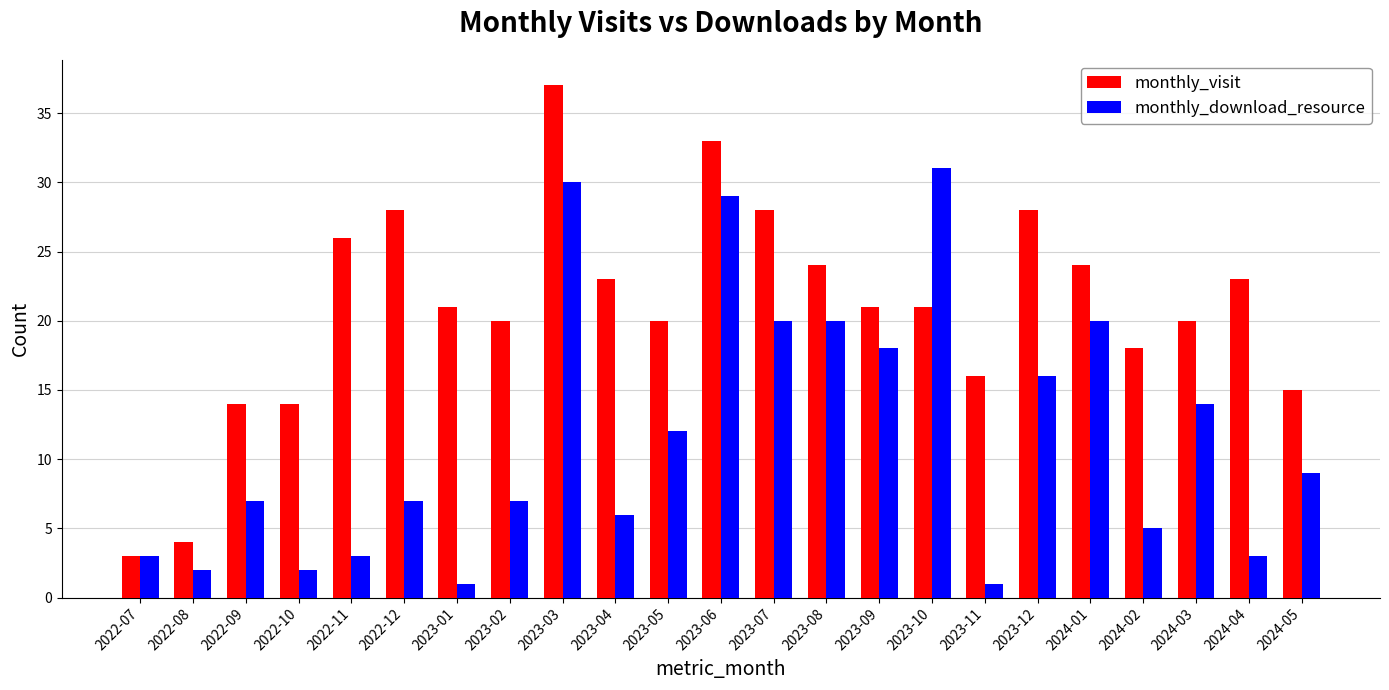

Which series has the largest range (max minus min)?

monthly_visit